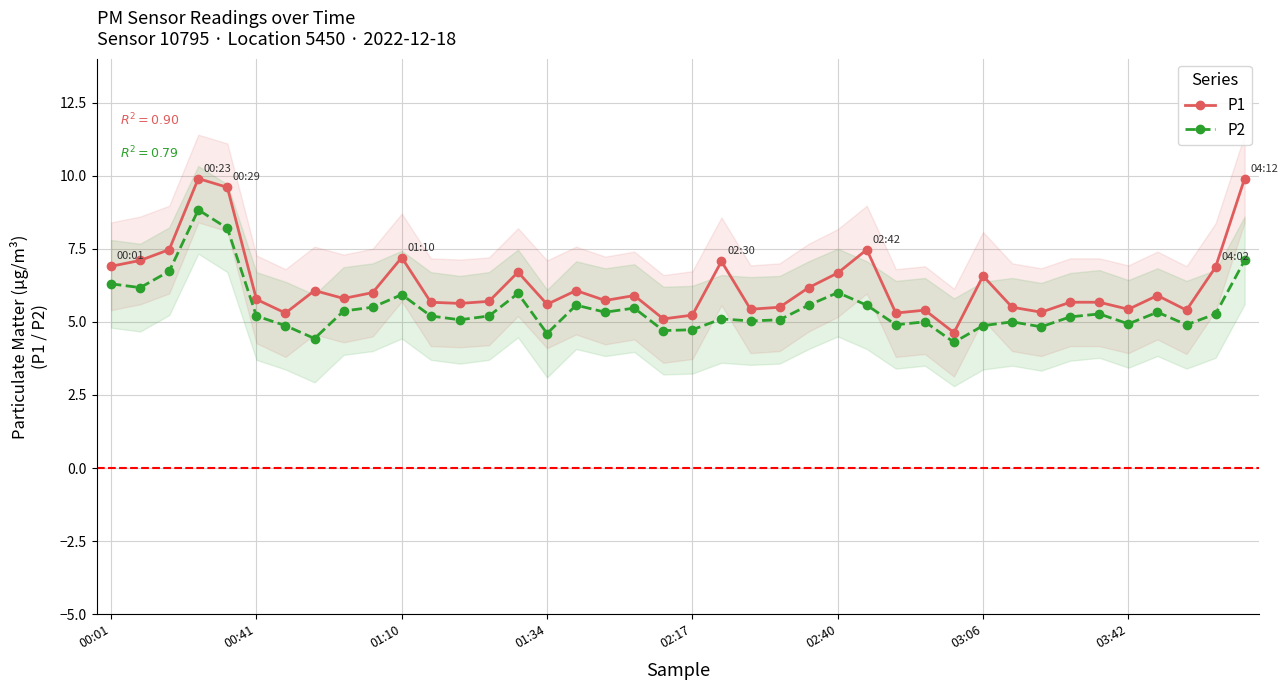

The value of P1 at 02:17 is 5.2. True or false?

True